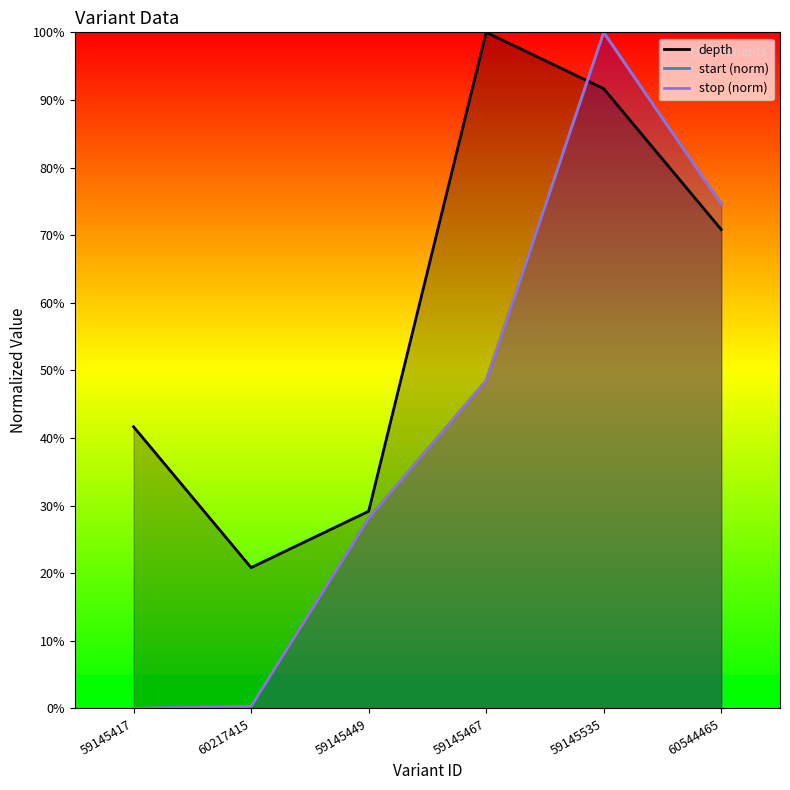

Which series changed the most between 60217415 and 60544465?

start (norm)